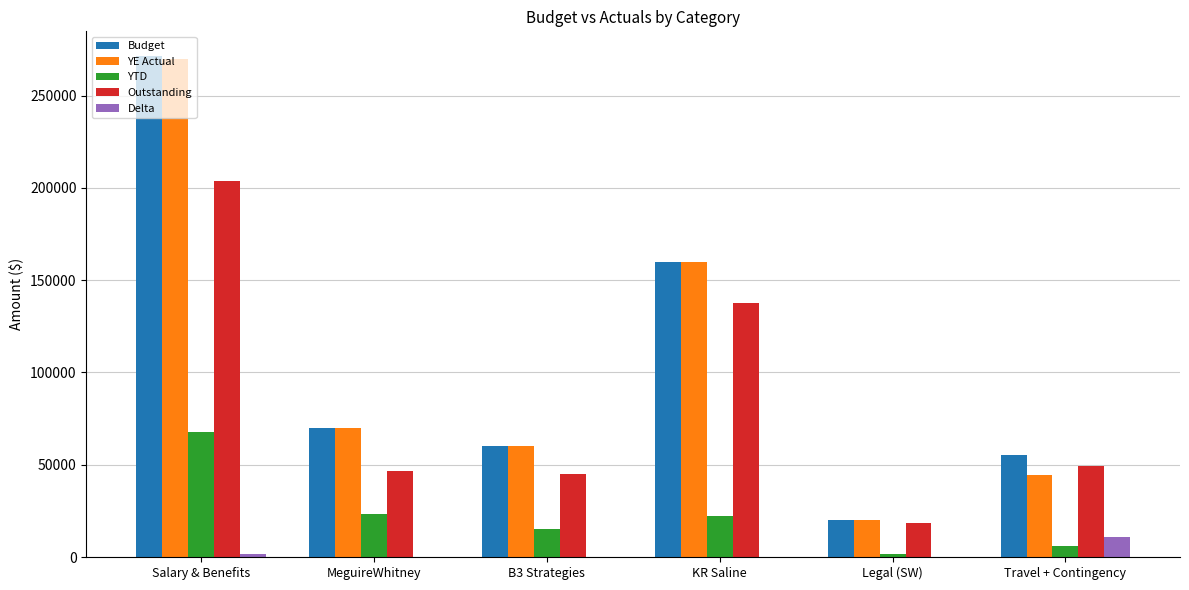

Is the value of YTD at Salary & Benefits greater than the value of Outstanding at KR Saline?

No